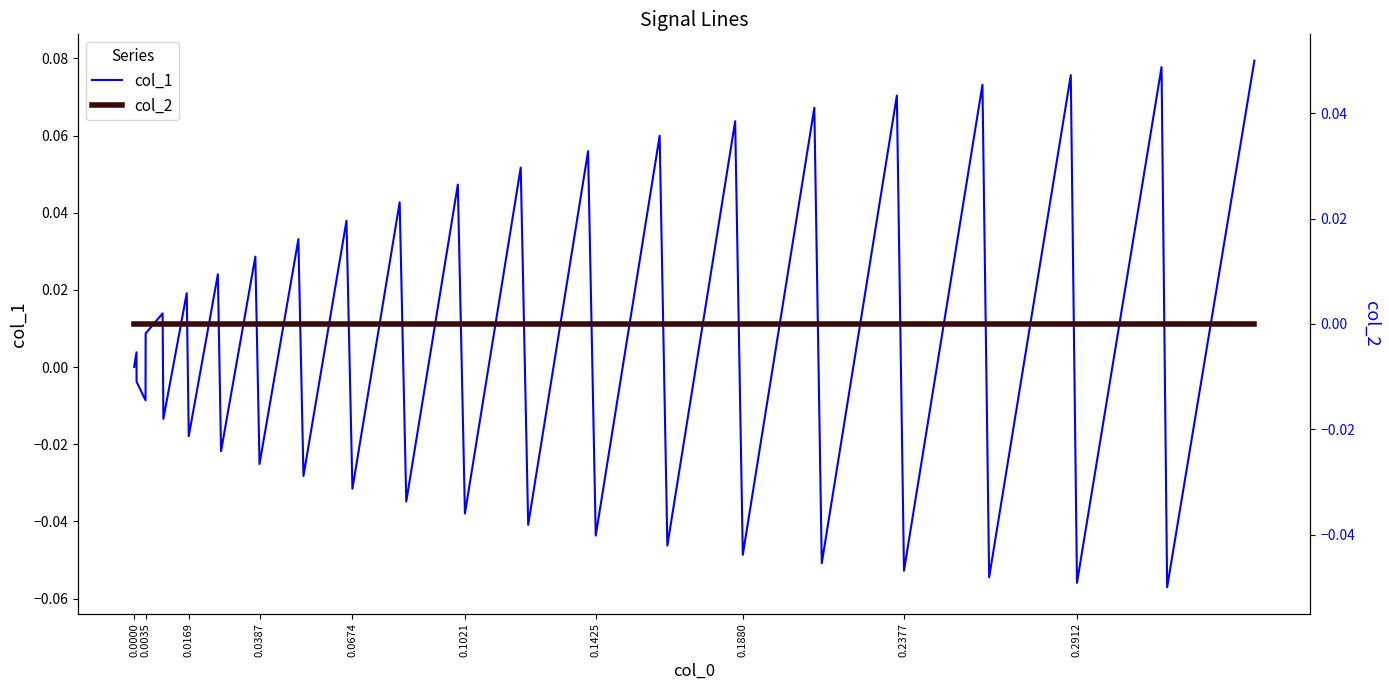

How many data points does each series have?

40